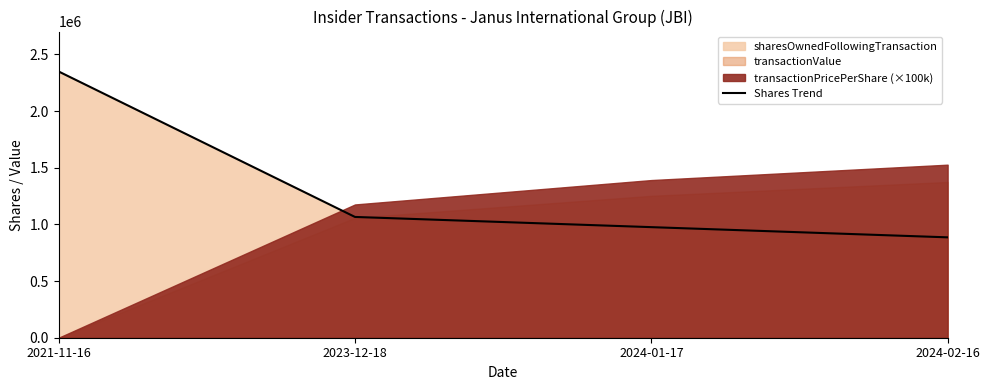

Does the chart have visible grid lines?

No